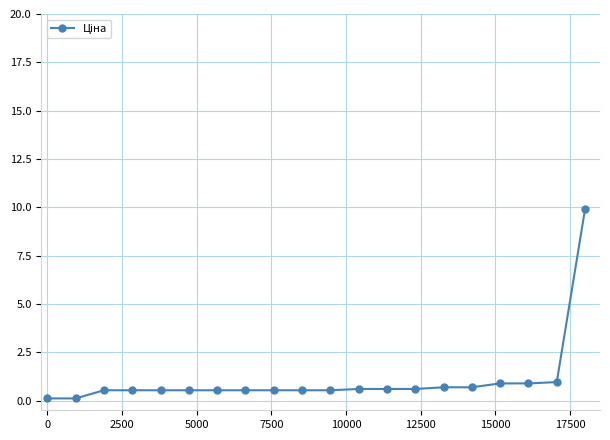

What is the maximum value shown in the chart?

9.9